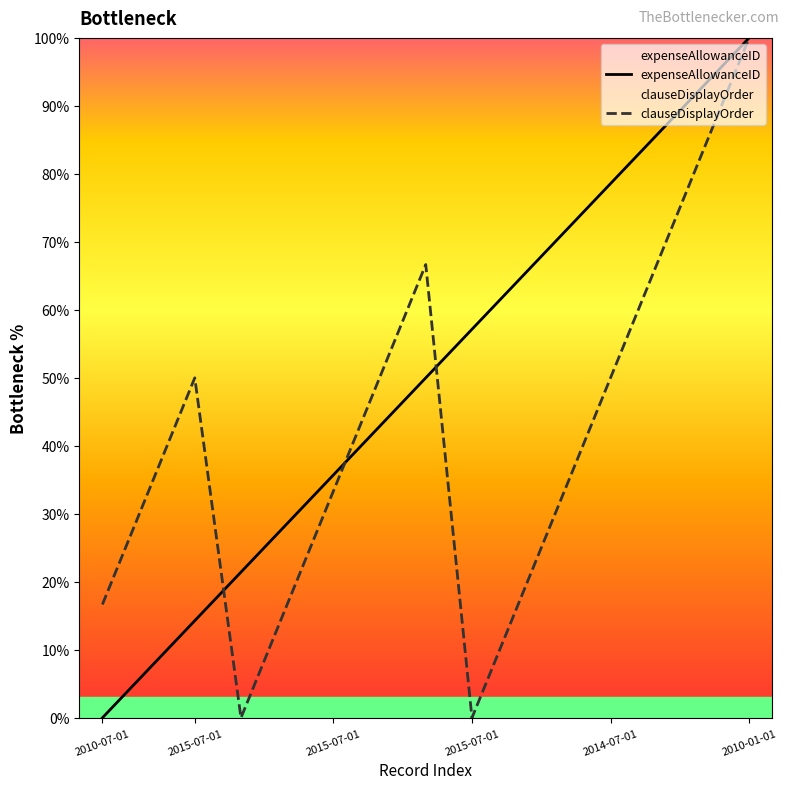

Which has a higher value, 2010-07-01 or 6?

6